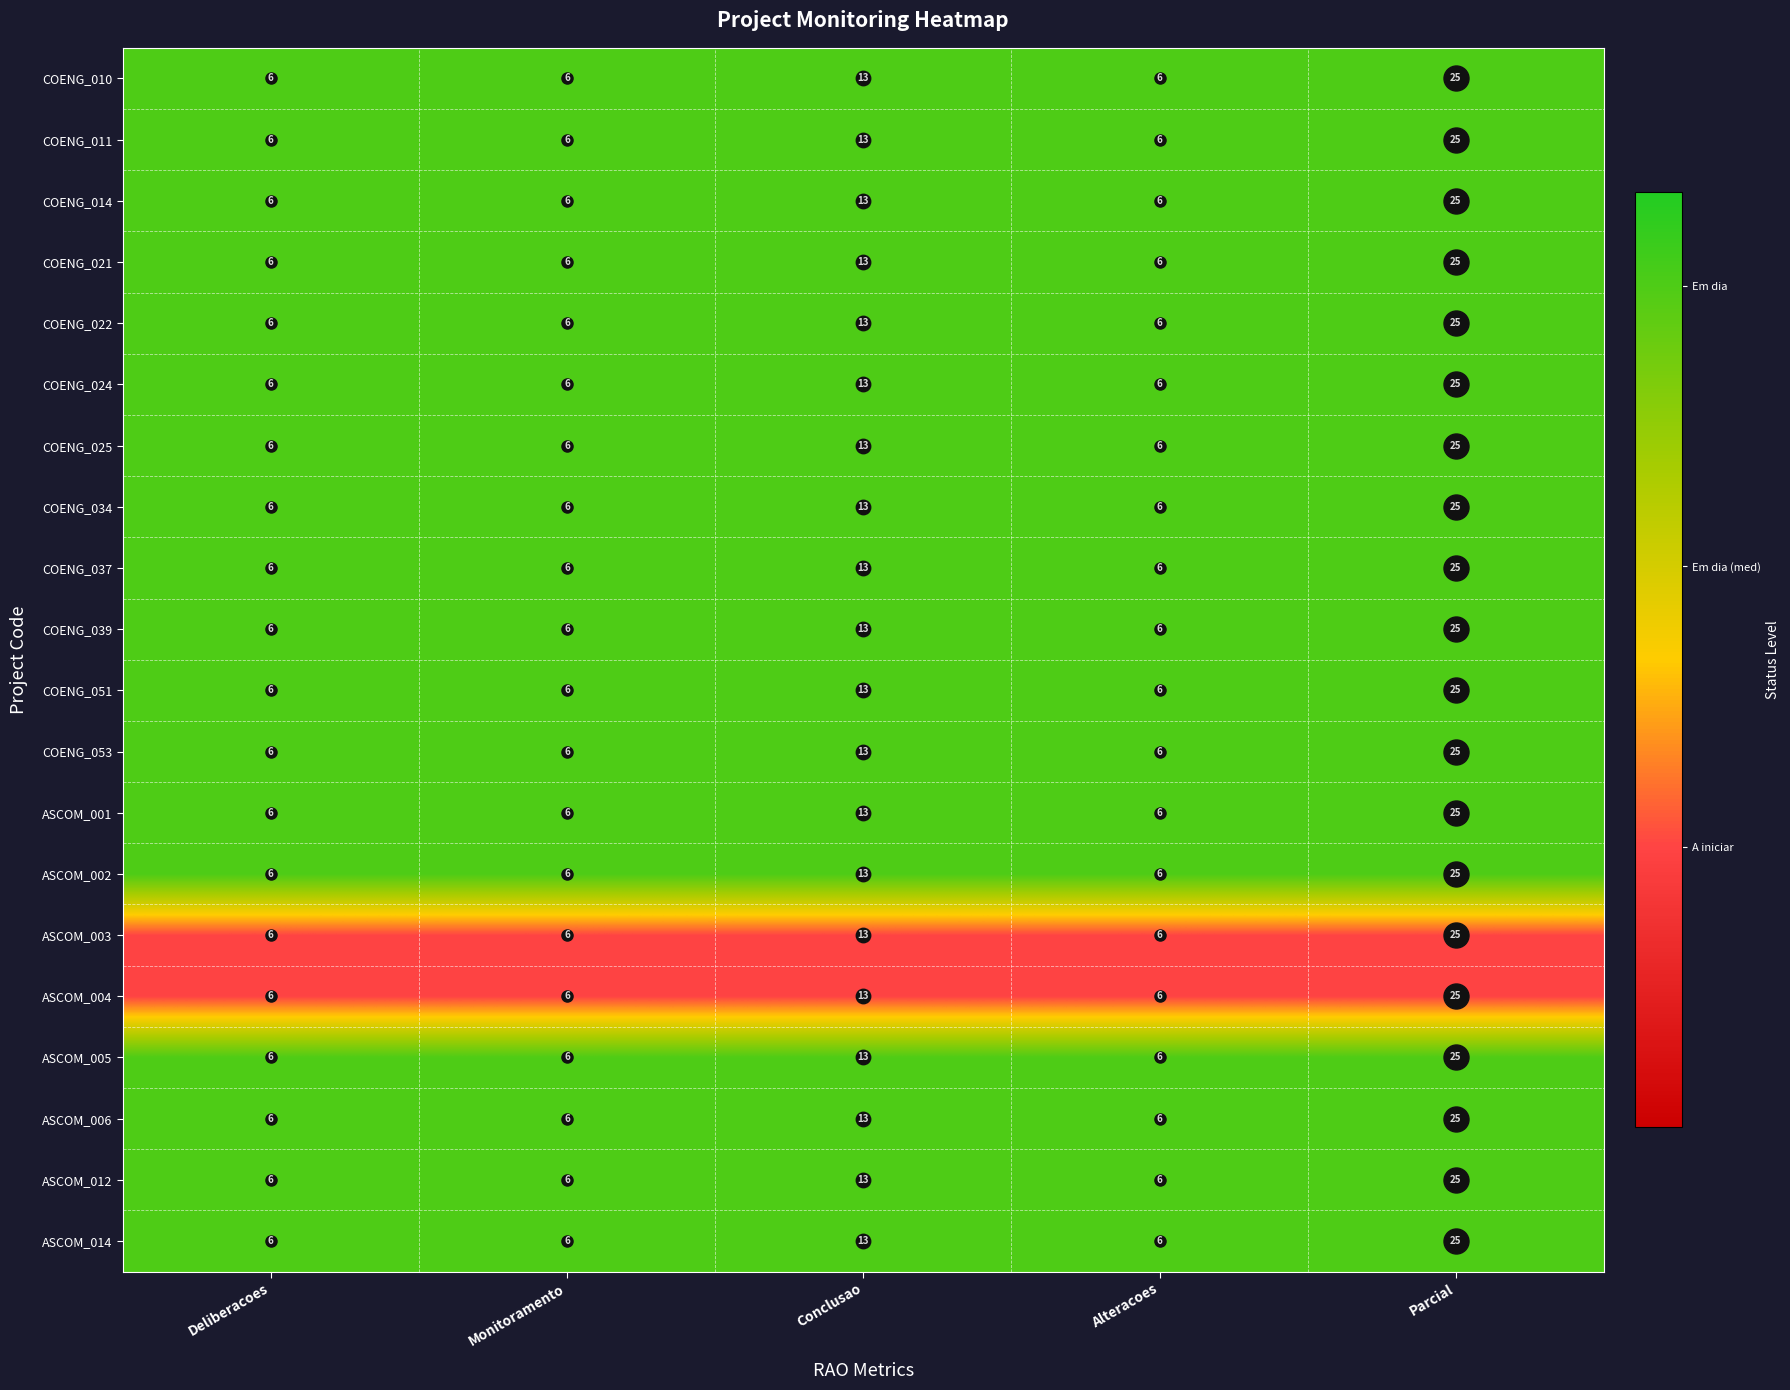

What is the greatest value displayed?

25